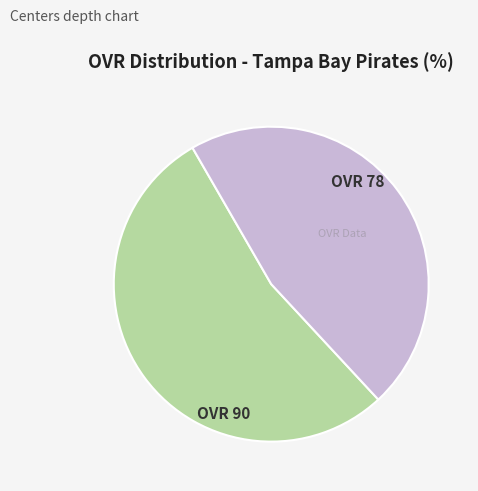

Does any single category account for the majority?

Yes